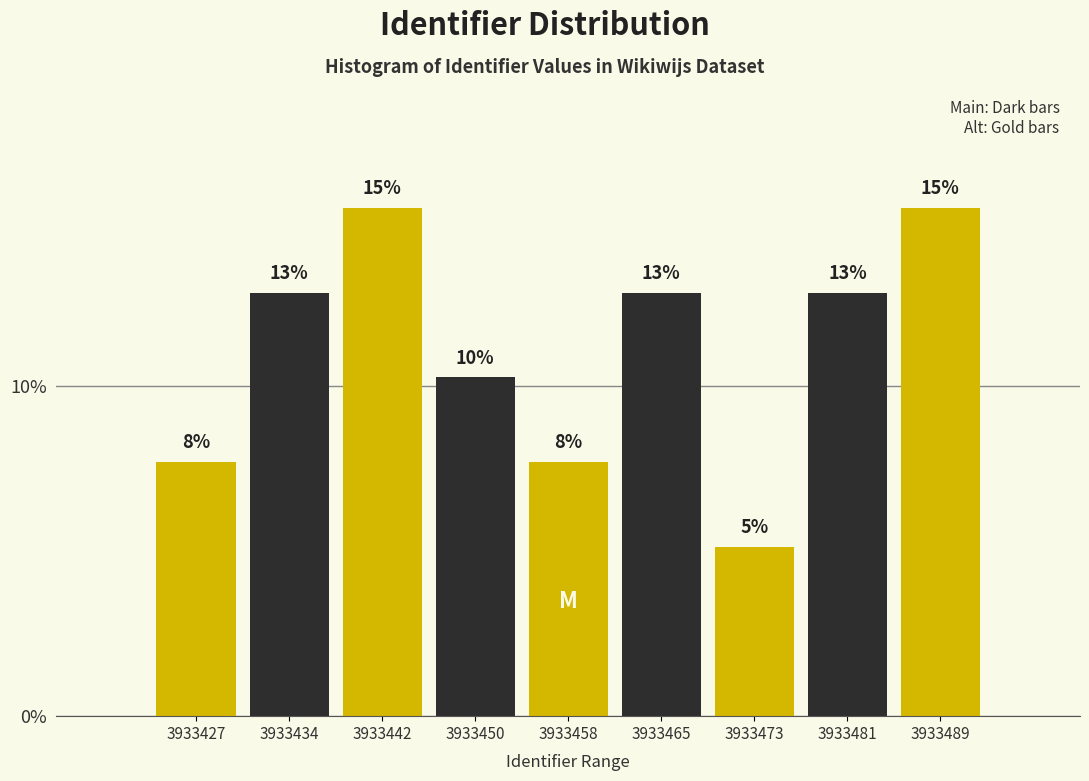

Does the chart contain any negative values?

No